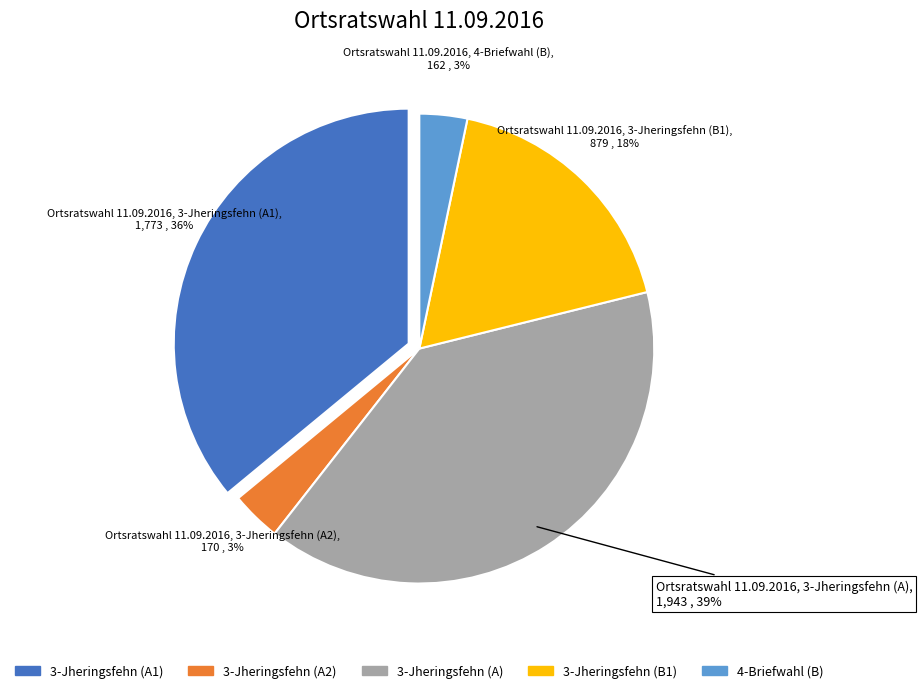

How many slices are in this pie chart?

5